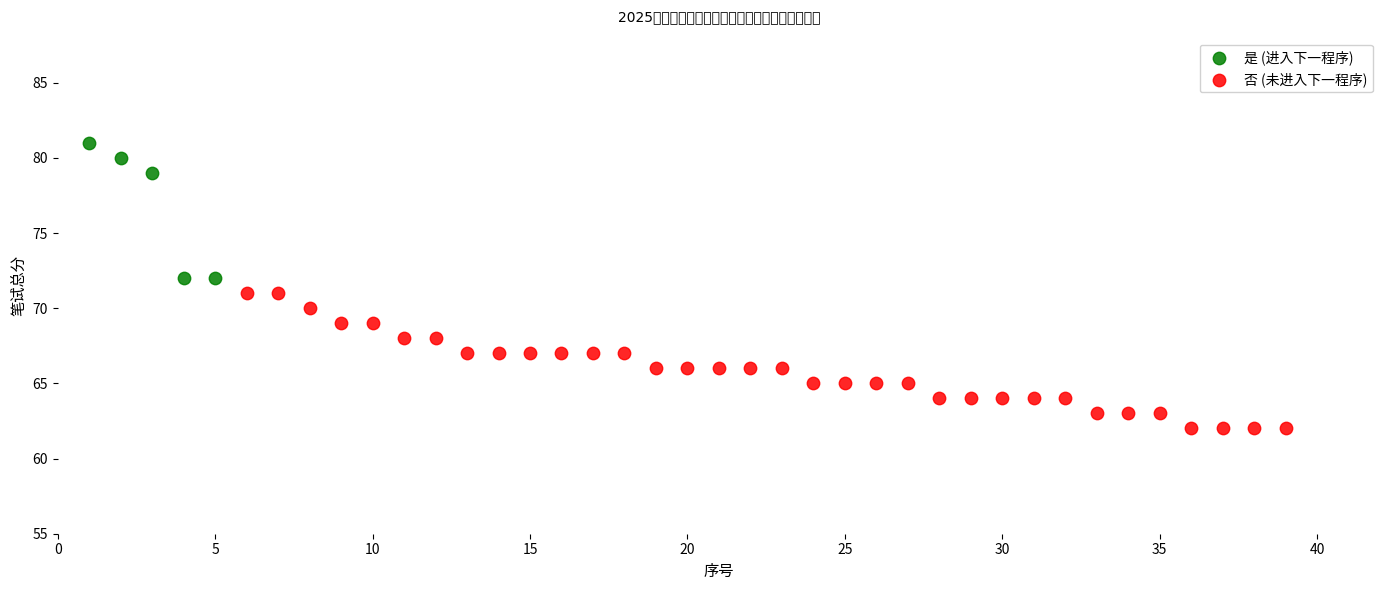

Which series reaches the maximum Y coordinate?

是 (进入下一程序)